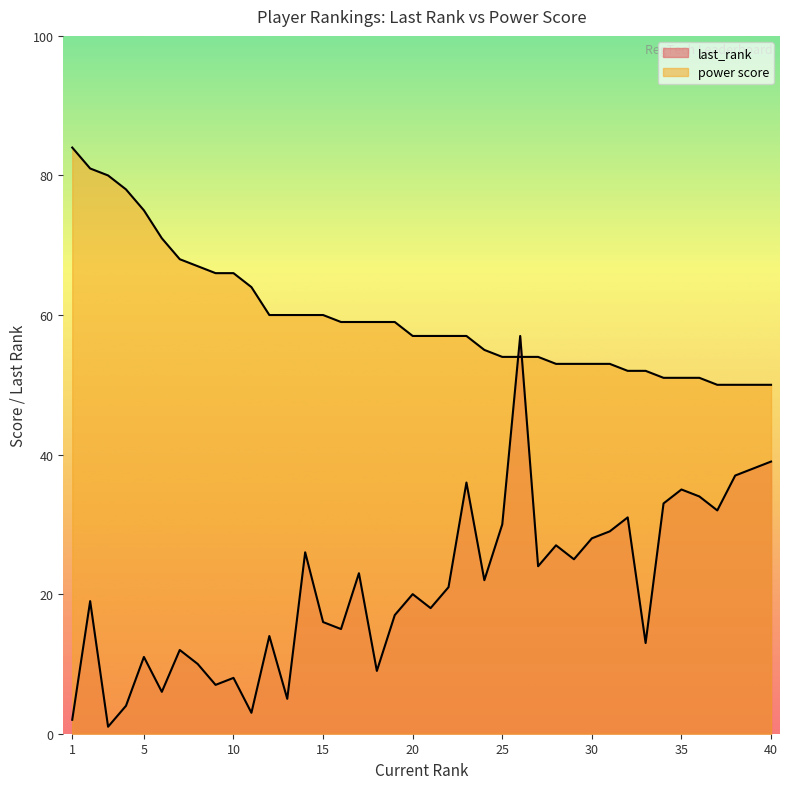

What is the sum of the power score values at 18 and 30?

112